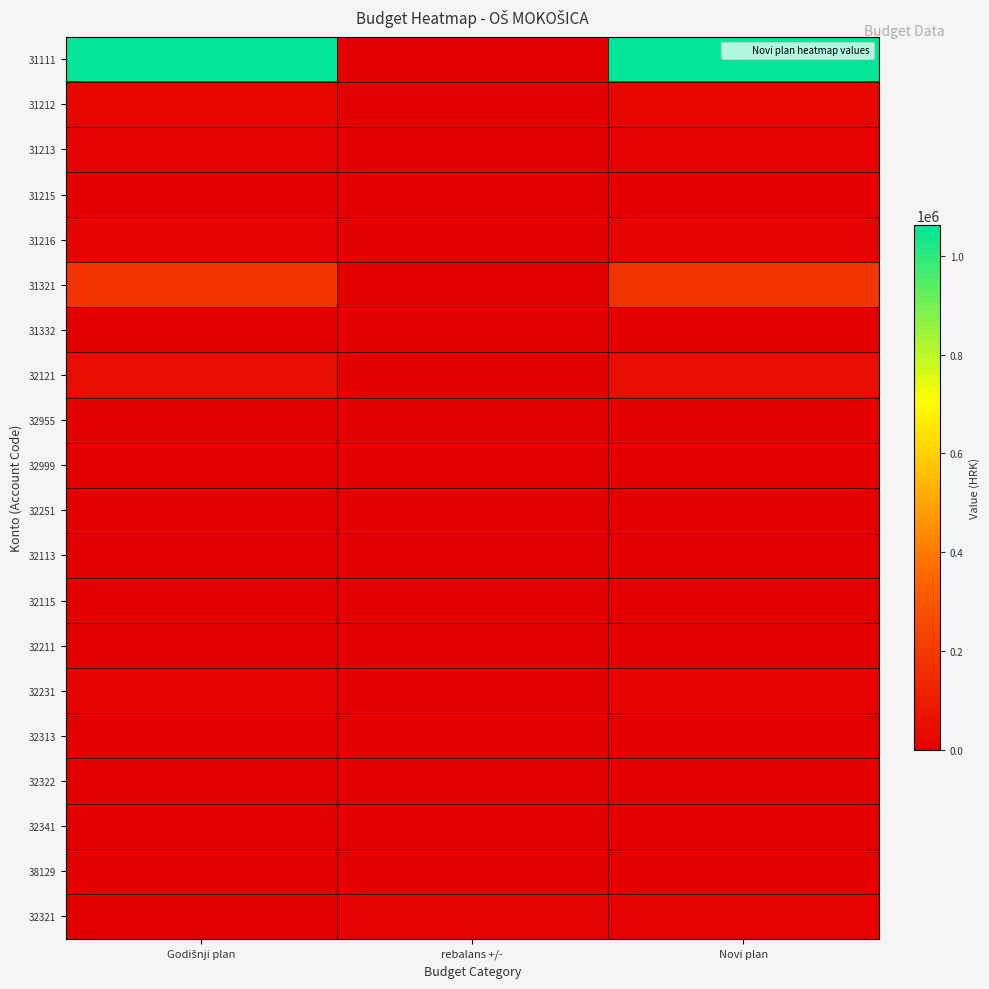

At which category is the sum across all series the highest?

Novi plan